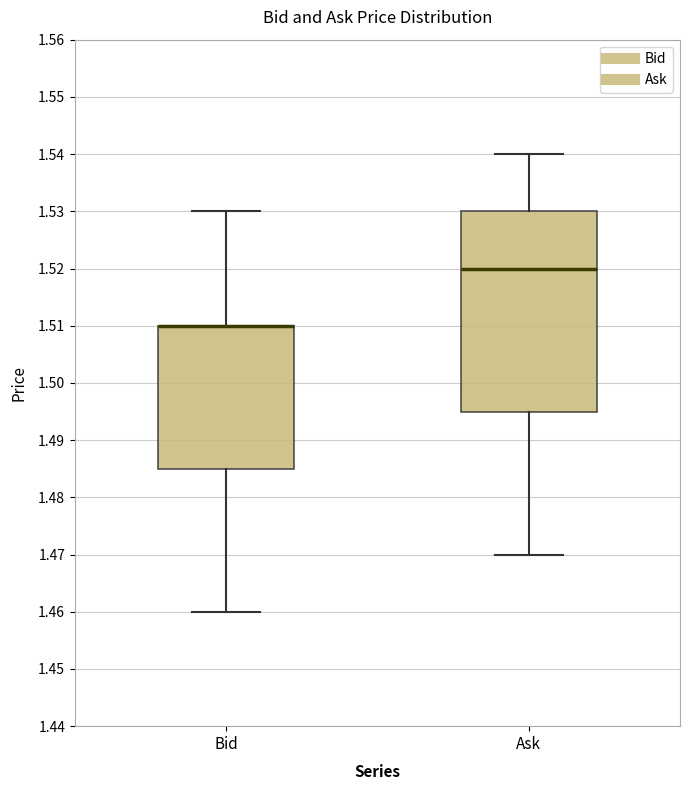

Comparing the boxes themselves (not the whiskers), which one is the tallest?

Ask